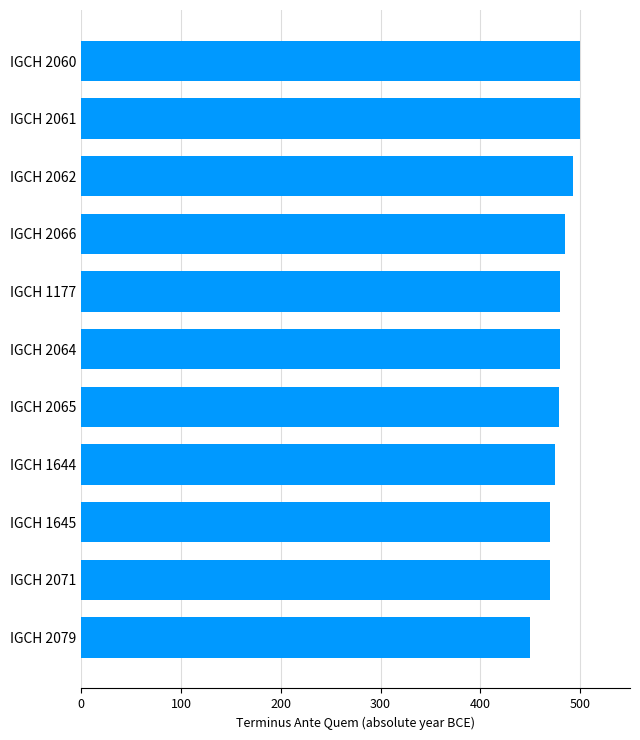

The value at IGCH 1645 is 257. True or false?

False